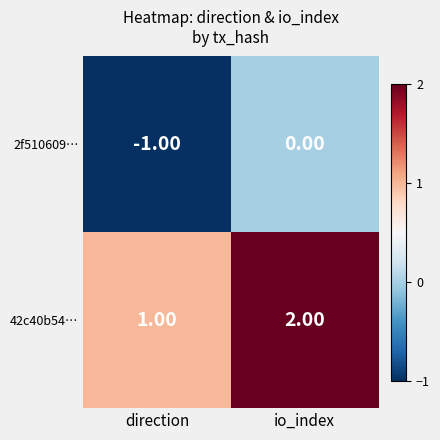

Rank the series by their maximum value, from highest to lowest.

42c40b54…, 2f510609…